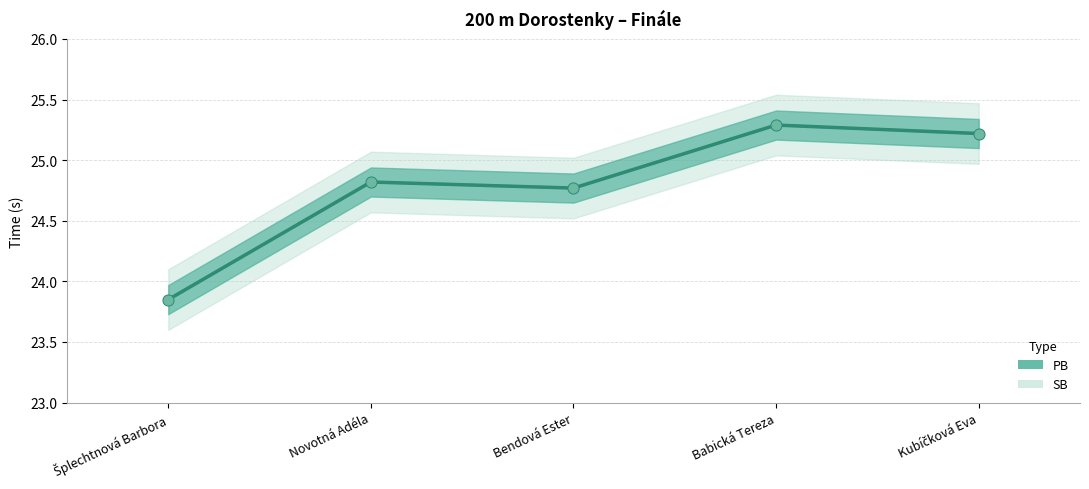

Which series has the largest total across all categories?

PB